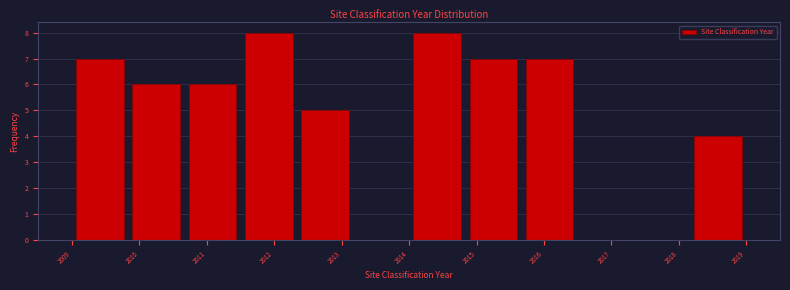

Reading left to right, transcribe this chart: for each bar, give the range it covers on the x-axis and its height. Neither the bar edges nor the heights are printed on the chart, so give them approximately, as read against the axes.

2009.0 to 2009.8: 7
2009.8 to 2010.7: 6
2010.7 to 2011.5: 6
2011.5 to 2012.3: 8
2012.3 to 2013.2: 5
2013.2 to 2014.0: 0
2014.0 to 2014.8: 8
2014.8 to 2015.7: 7
2015.7 to 2016.5: 7
2016.5 to 2017.3: 0
2017.3 to 2018.2: 0
2018.2 to 2019.0: 4